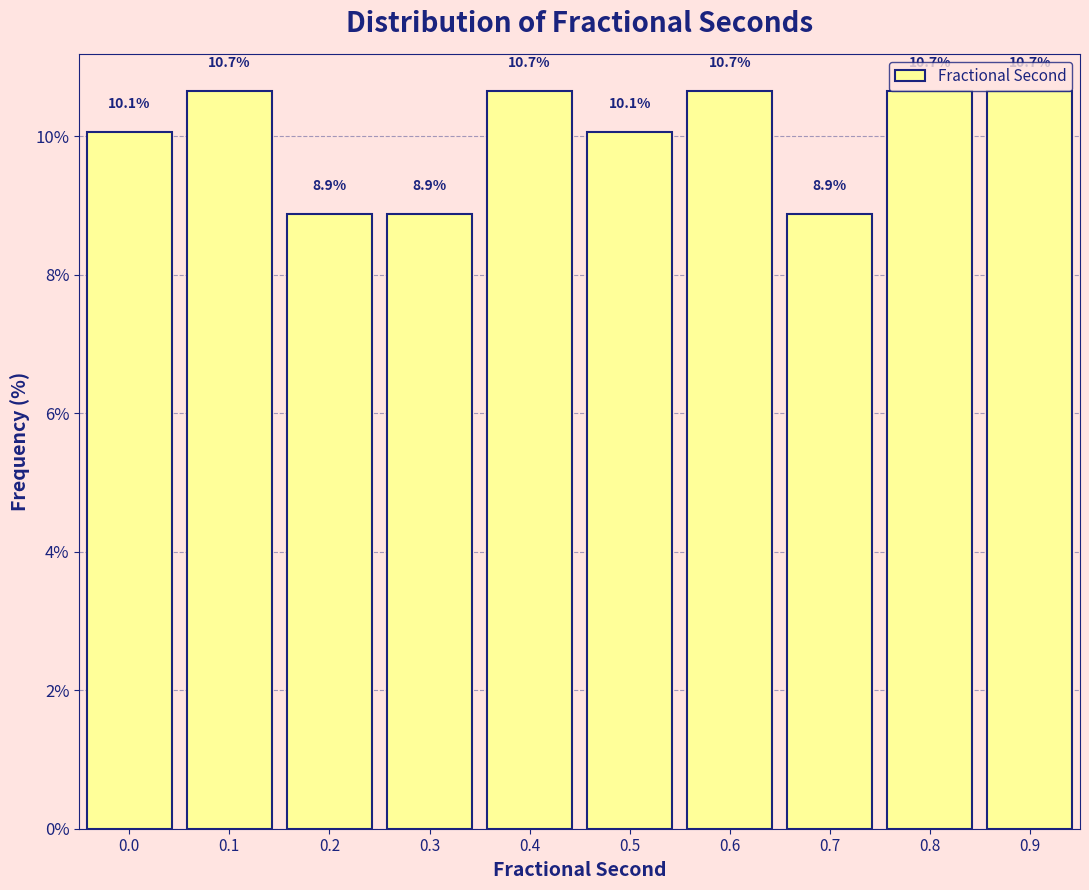

Reading right to left, extract all data points from this chart.

0.9=10.7	0.8=10.7	0.7=8.9	0.6=10.7	0.5=10.1	0.4=10.7	0.3=8.9	0.2=8.9	0.1=10.7	0.0=10.1